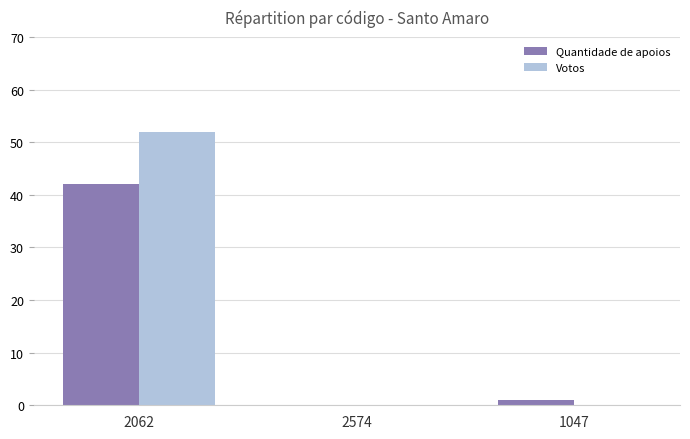

At which label does Quantidade de apoios reach its peak?

2062